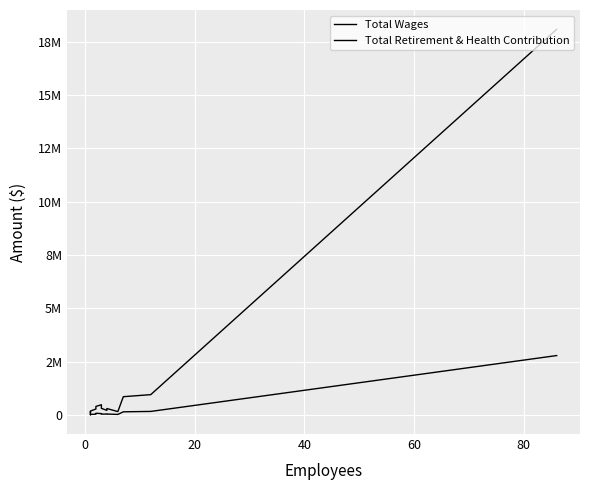

True or false: Total Wages and Total Retirement & Health Contribution cross at least once.

False